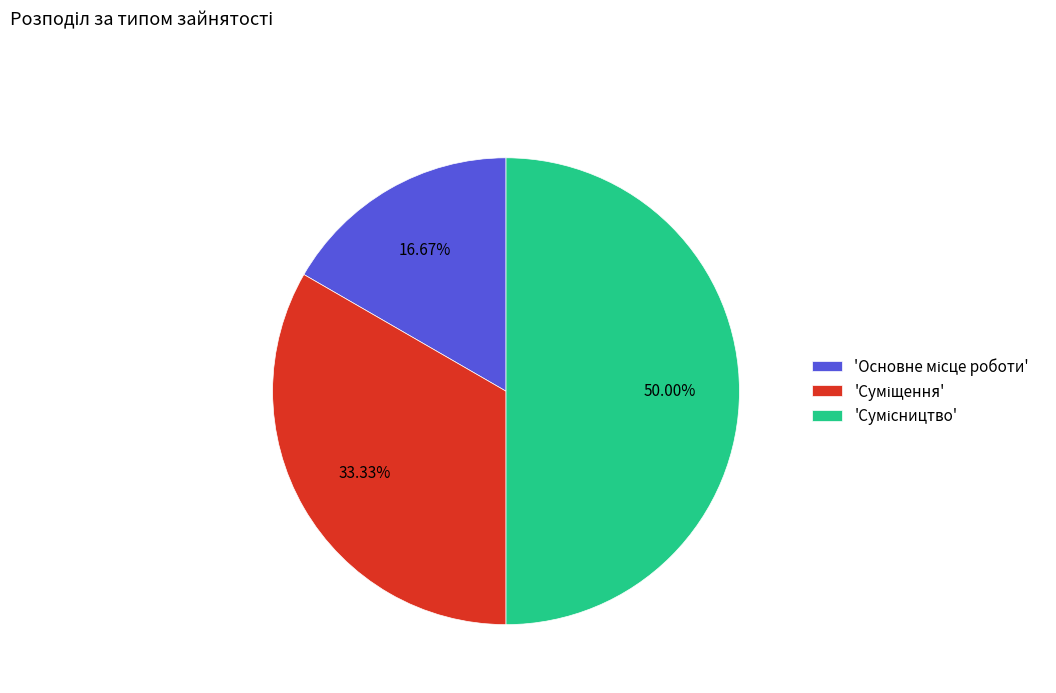

How many slices are in this pie chart?

3